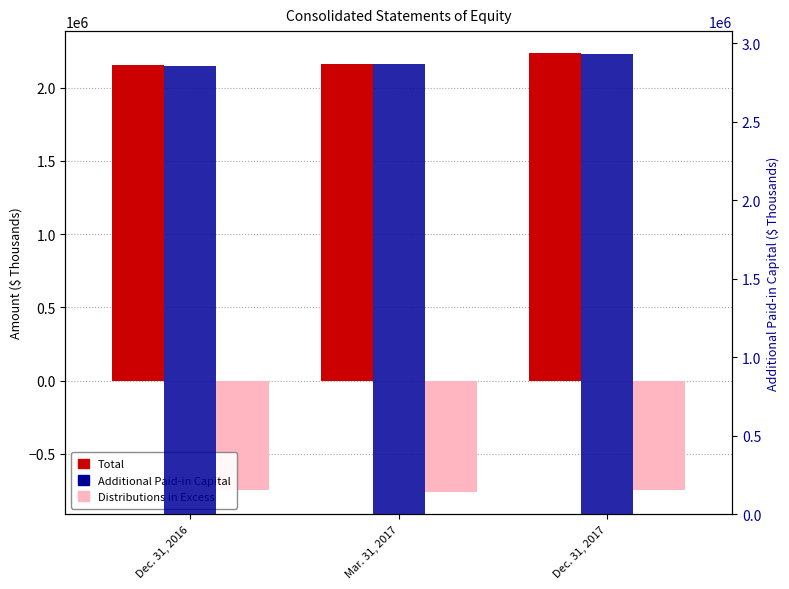

What is the label of the 3rd bar from the left?

Dec. 31, 2017